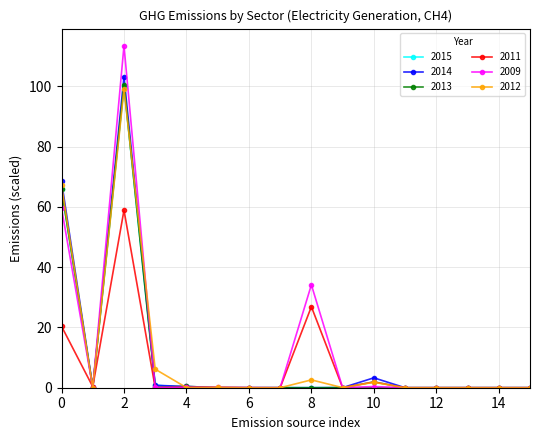

What is the value of the 2009 point at the 3rd from the left?

113.5